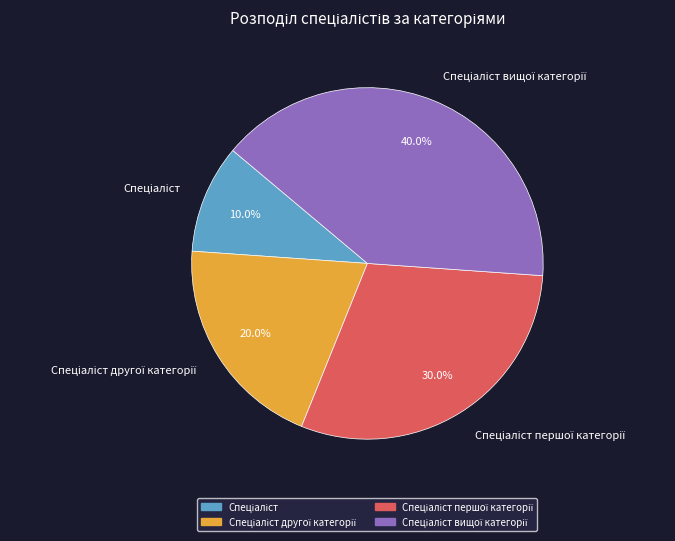

Is there any slice that represents more than half of the pie?

No